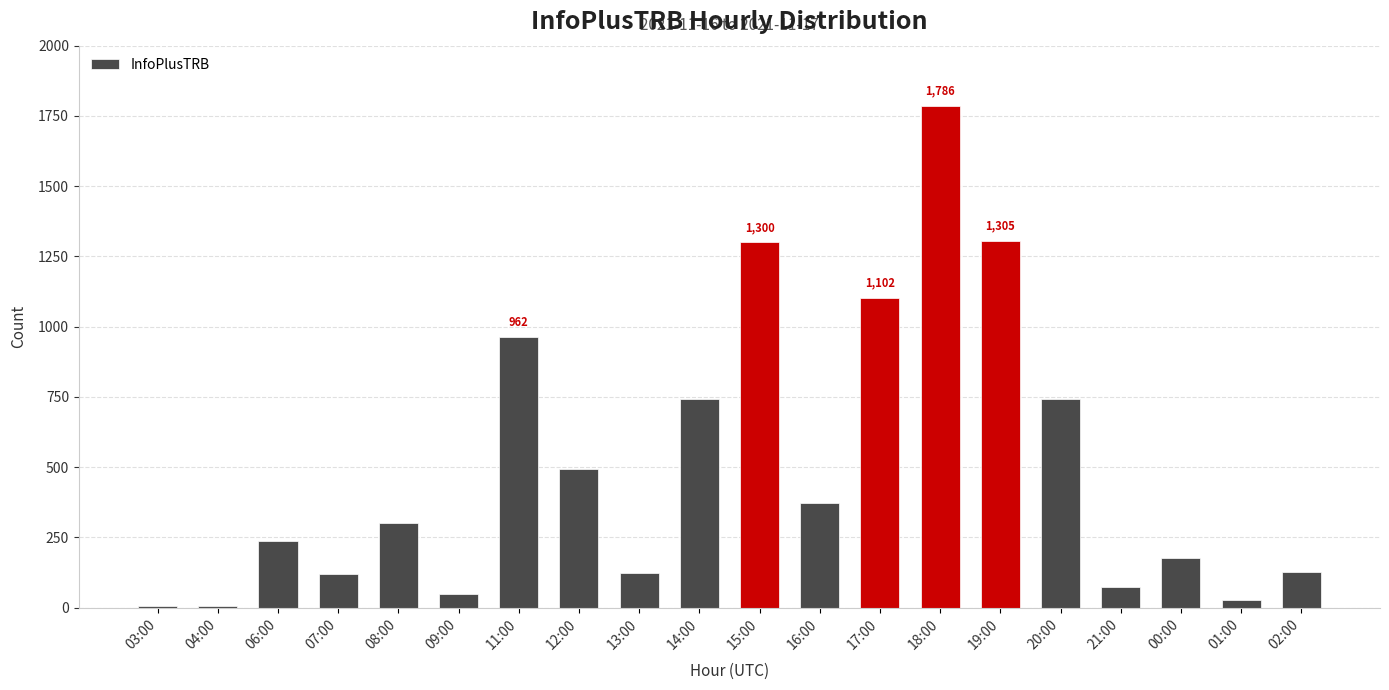

What is the sum of the values at 01:00 and 14:00?

771